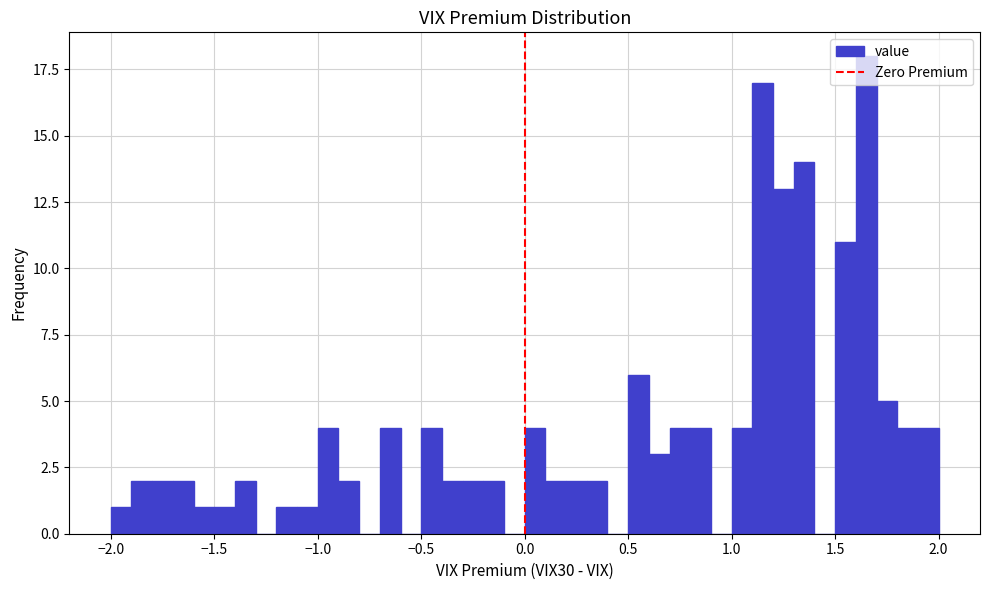

Around what value on the x-axis is the tallest bar? Give the approximate position of its centre, as read against the axis.

1.65